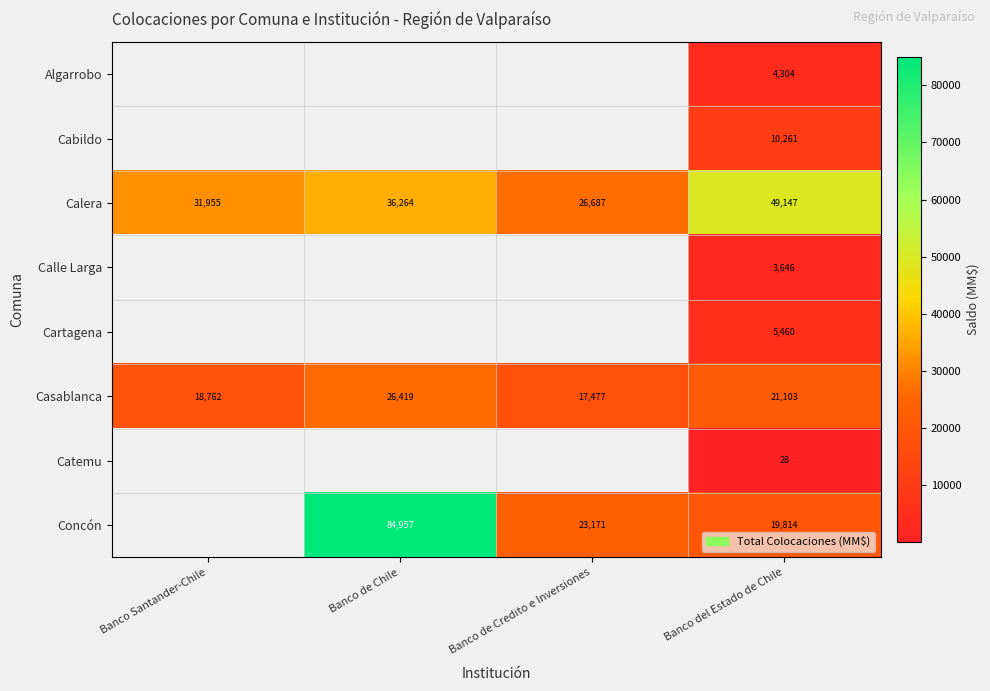

Which label corresponds to the largest value in the chart?

Banco de Chile